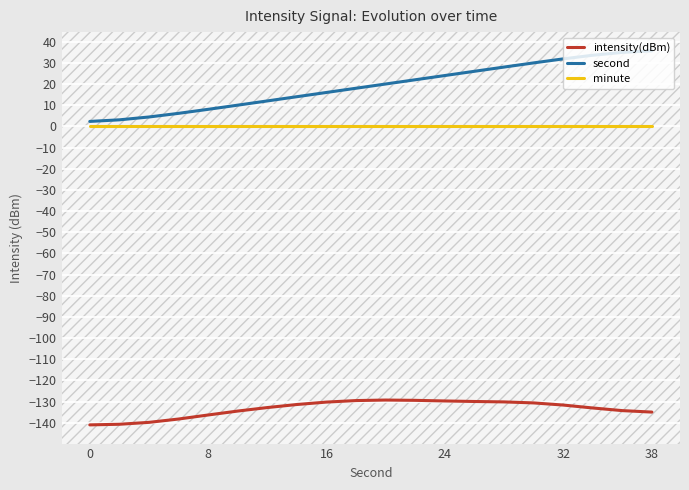

What is the difference between the maximum and second lowest values in the intensity(dBm) series?

11.4